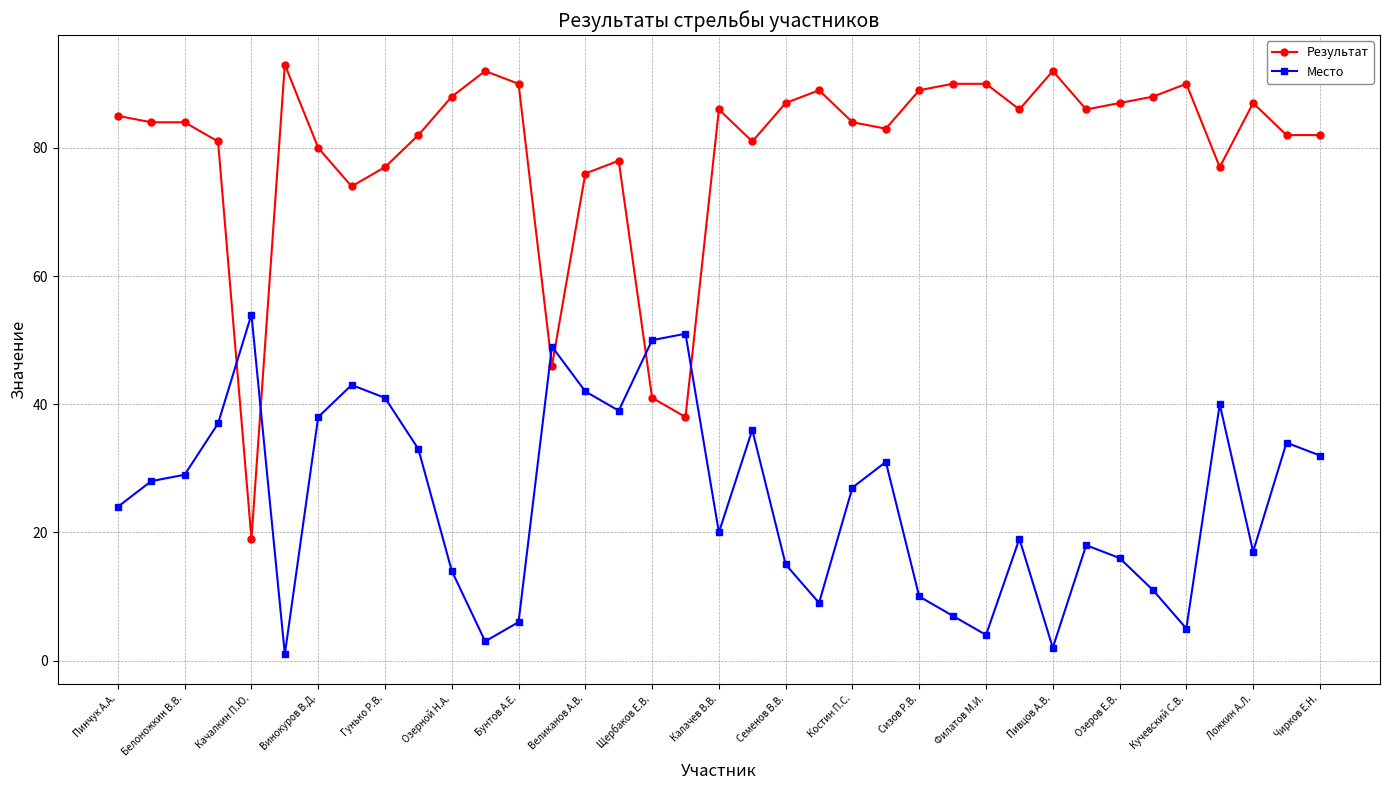

What is the greatest value displayed?

93